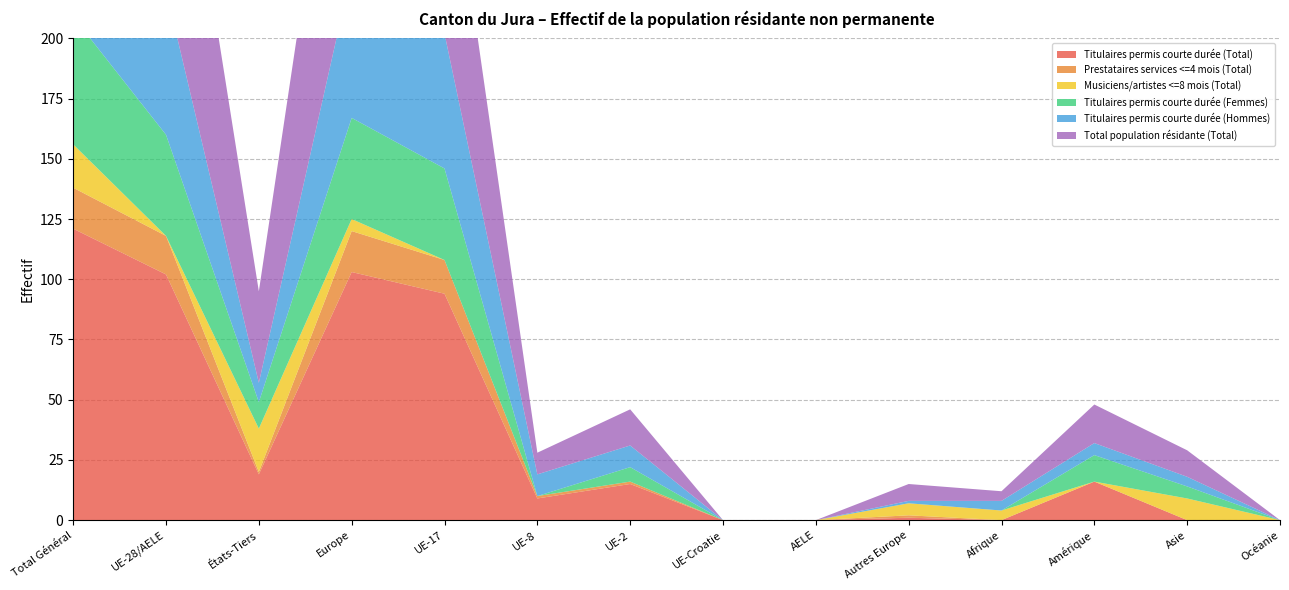

Reading left to right, list all the values displayed in this chart.

Titulaires permis courte durée (Total): 121	102	19	103	94	9	15	0	0	1	0	16	0	0
Prestataires services <=4 mois (Total): 17	16	1	17	14	1	1	0	0	1	0	0	0	0
Musiciens/artistes <=8 mois (Total): 18	0	18	5	0	0	0	0	0	5	4	0	9	0
Titulaires permis courte durée (Femmes): 53	42	11	42	38	0	6	0	0	0	0	11	5	0
Titulaires permis courte durée (Hommes): 68	60	8	61	56	9	9	0	0	1	4	5	4	0
Total population résidante (Total): 156	118	38	125	94	9	15	0	0	7	4	16	11	0